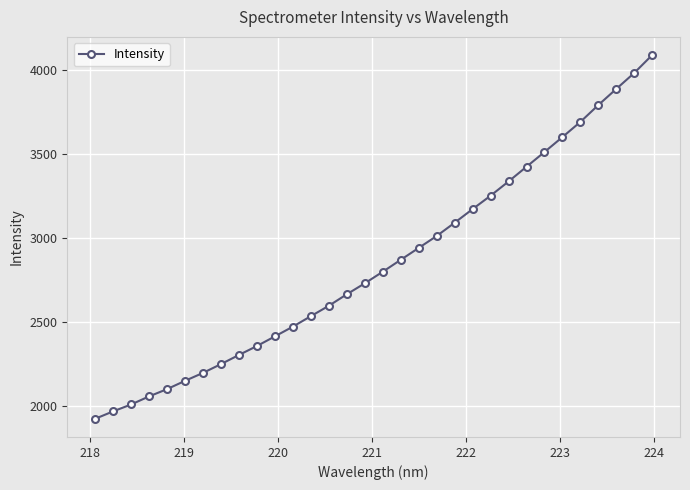

What is the maximum value shown in the chart?

4087.4